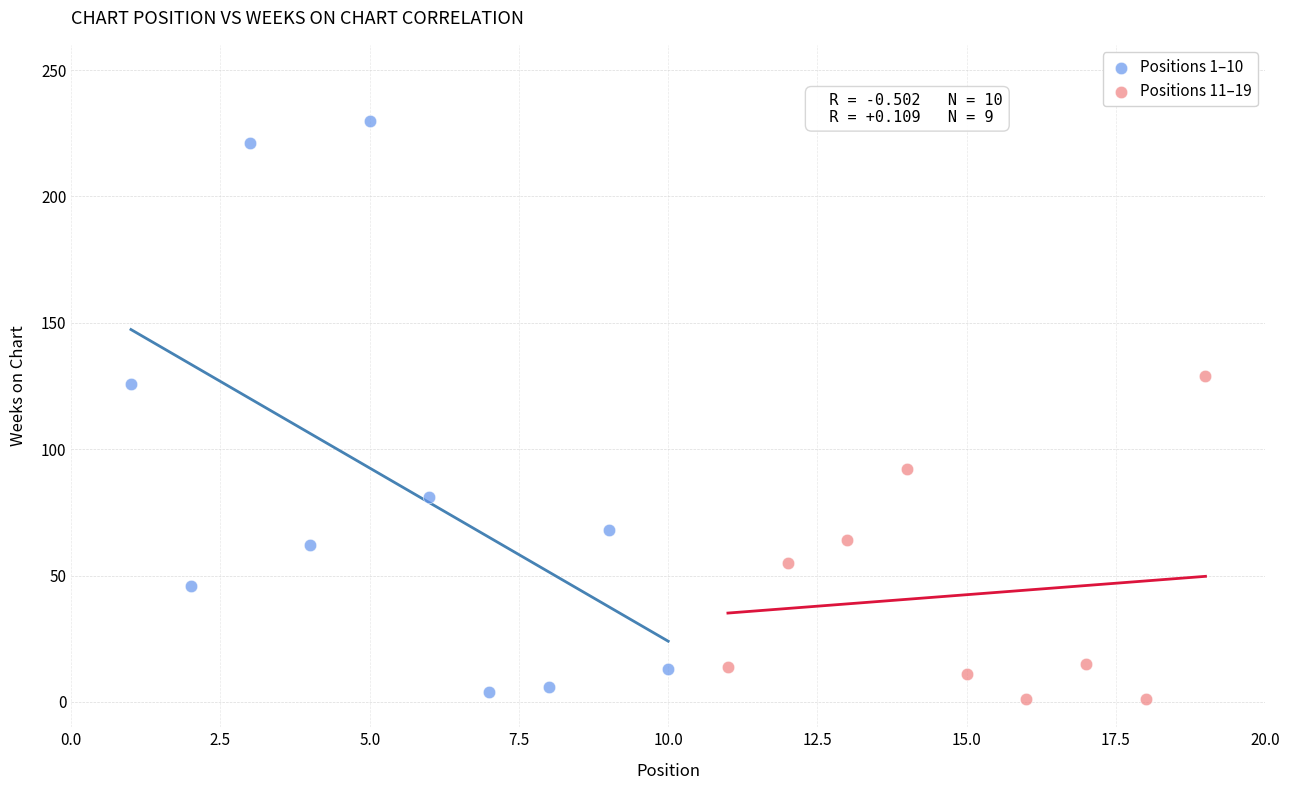

Which series contains the lowest Y value?

Positions 11–19